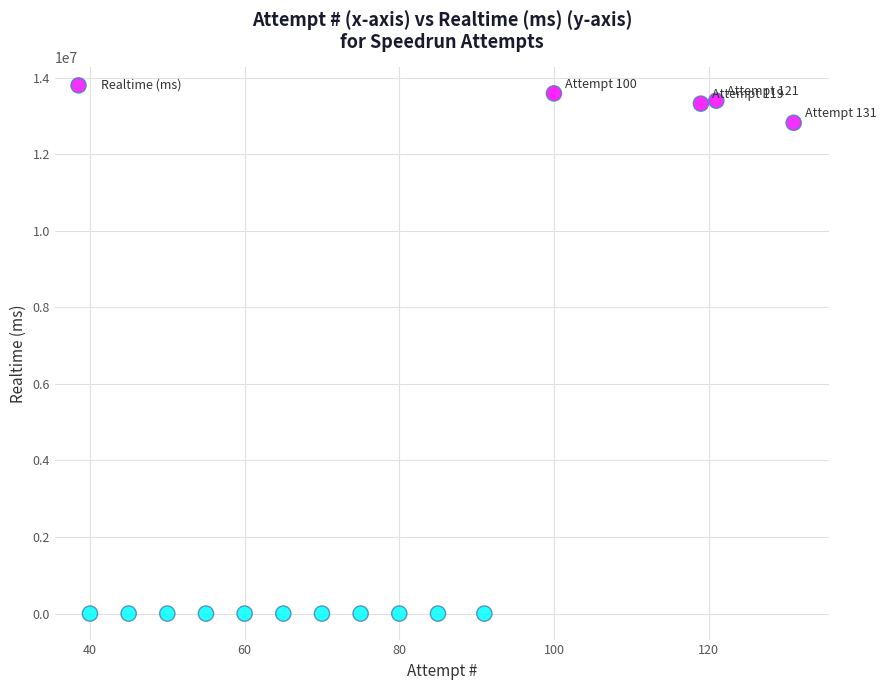

What is the range of Y values (max minus min)?

13588111